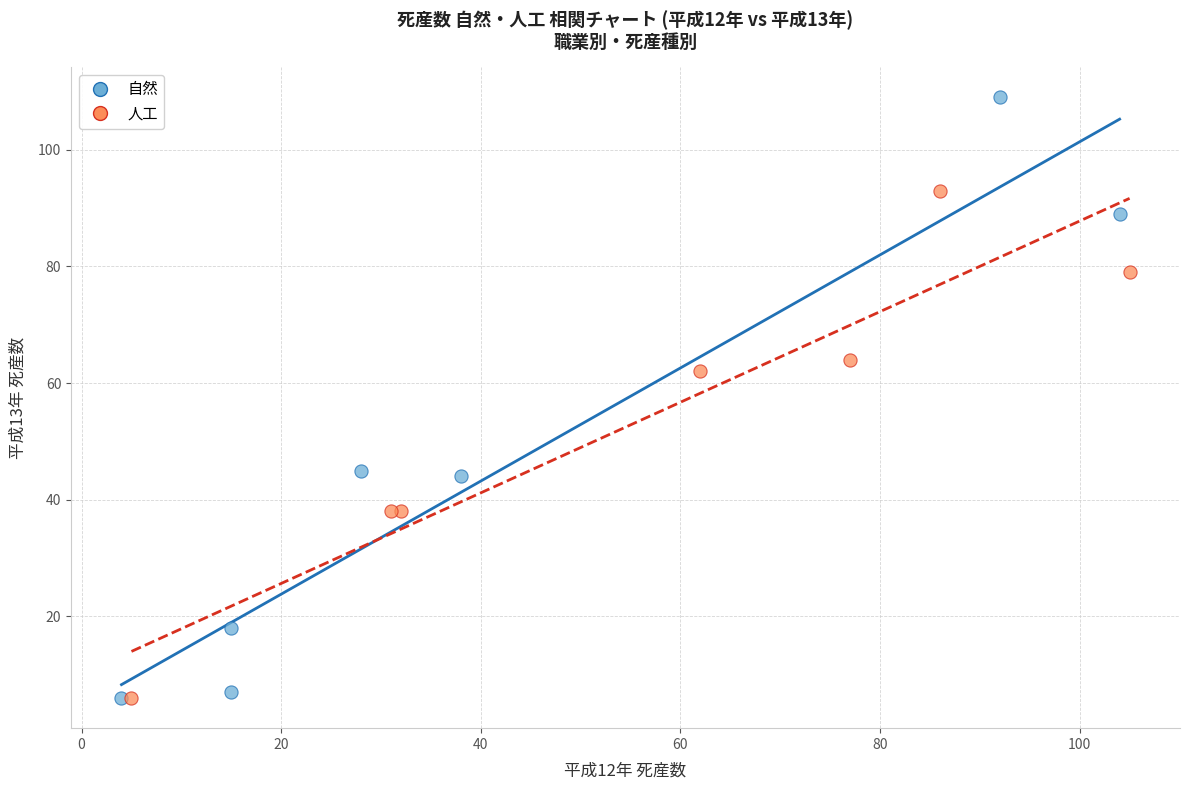

Which series has the widest spread of Y values?

自然